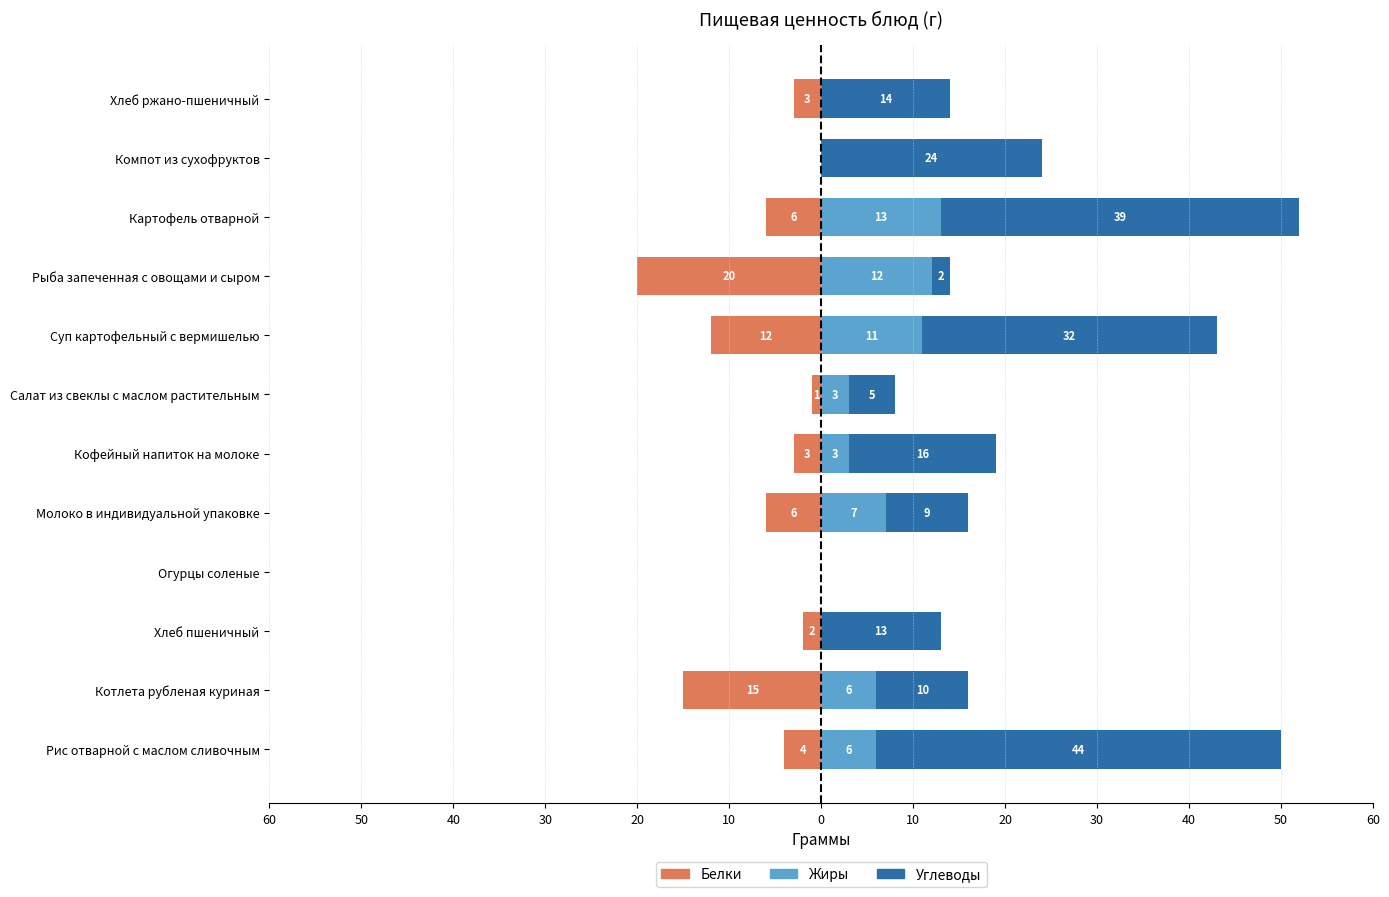

How many categories are shown in the chart?

12